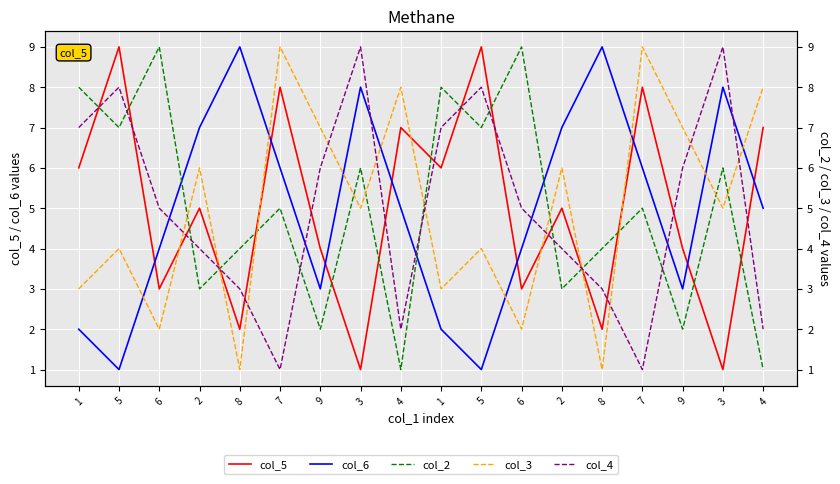

Which category has the highest value in the col_3 series?

7